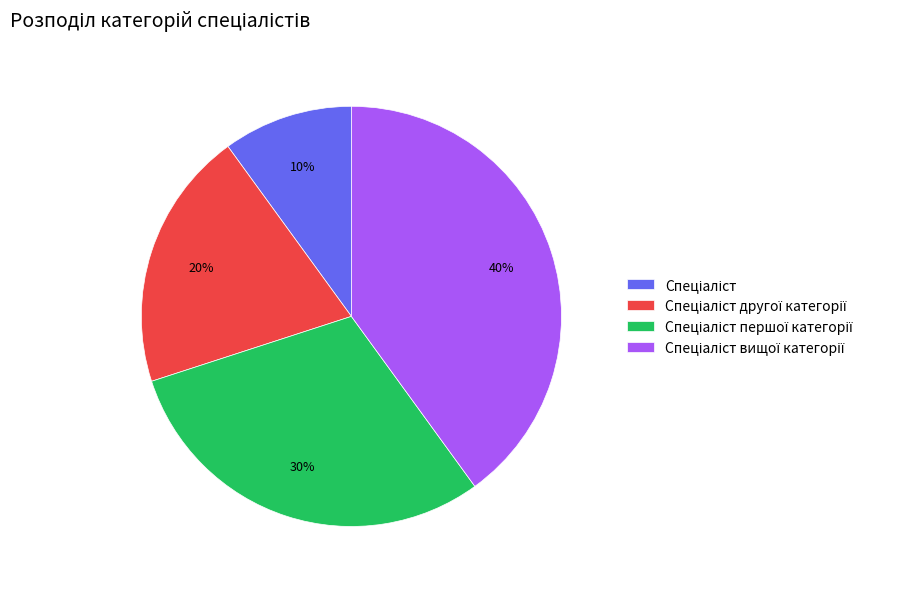

To the nearest percent, what is the average slice percentage?

25%